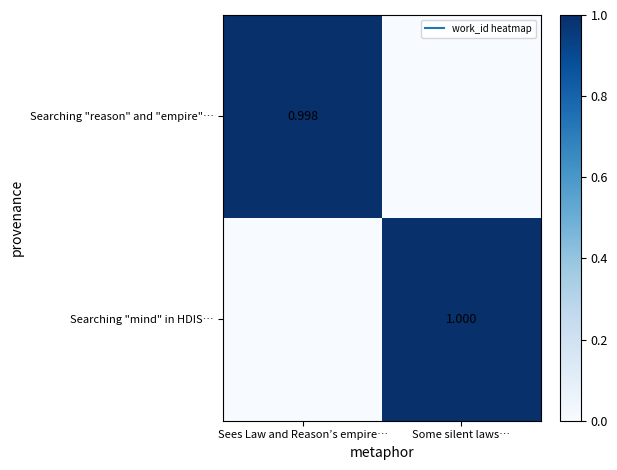

What is the difference between the Searching "reason" and "empire"… values at Sees Law and Reason’s empire… and Some silent laws…?

1.0